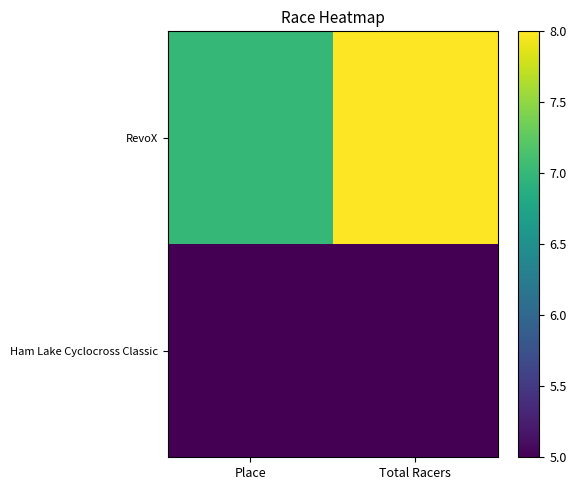

Which series has the widest spread of values?

RevoX